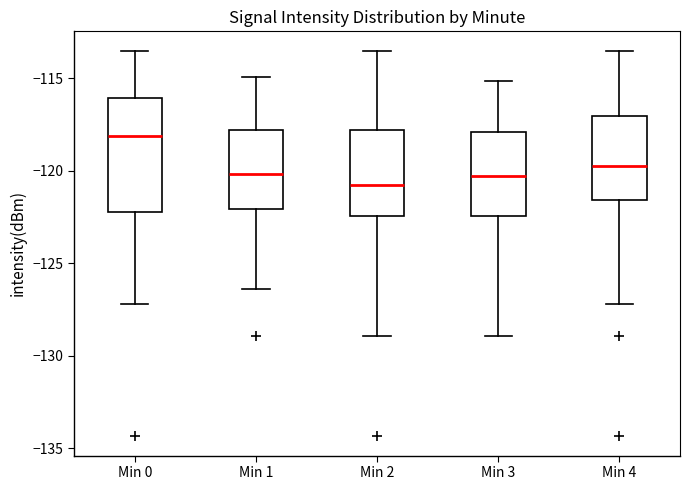

Comparing the boxes themselves (not the whiskers), which one is the tallest?

Min 0